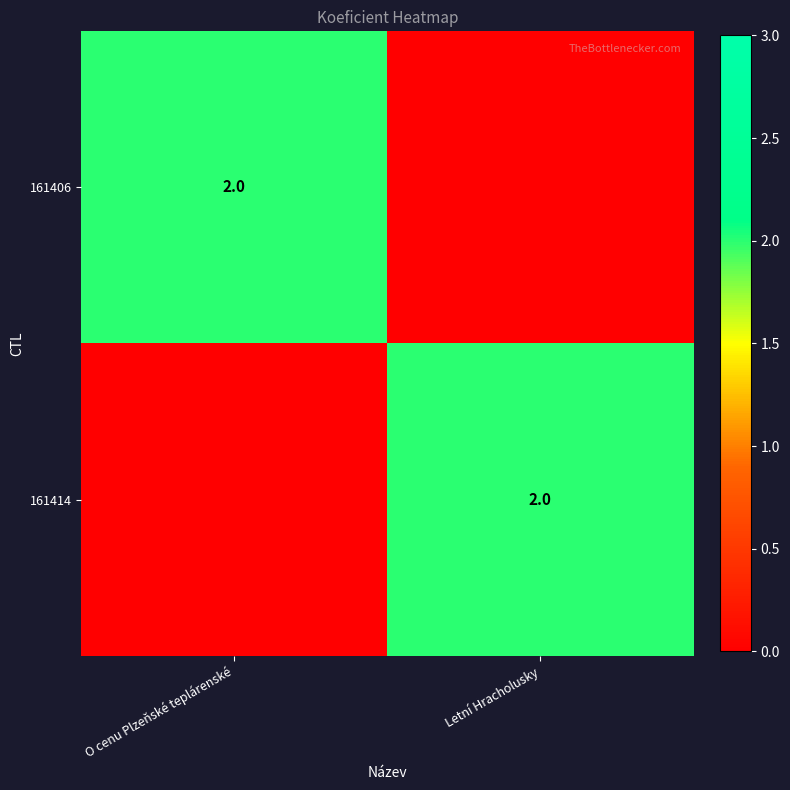

What is the greatest value displayed?

2